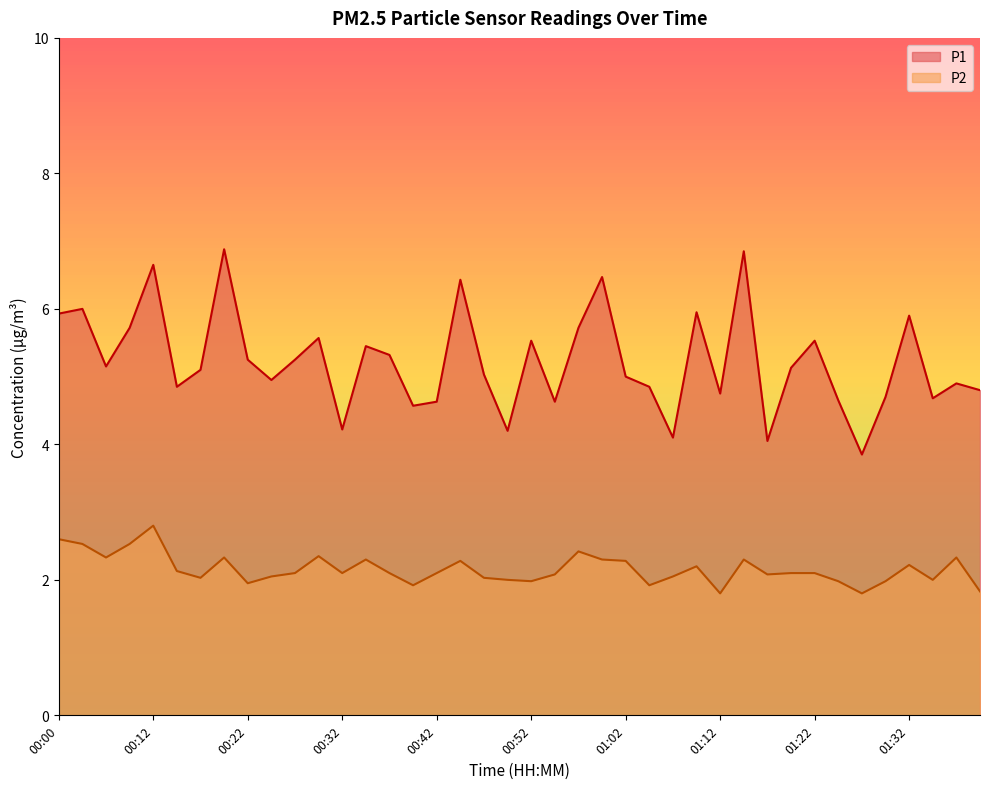

True or false: P2 and P1 intersect in this chart.

False